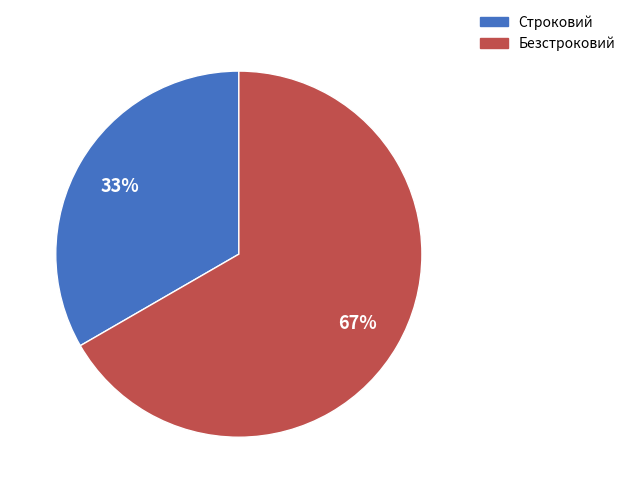

Combined, do Безстроковий and Строковий account for over 50%?

Yes